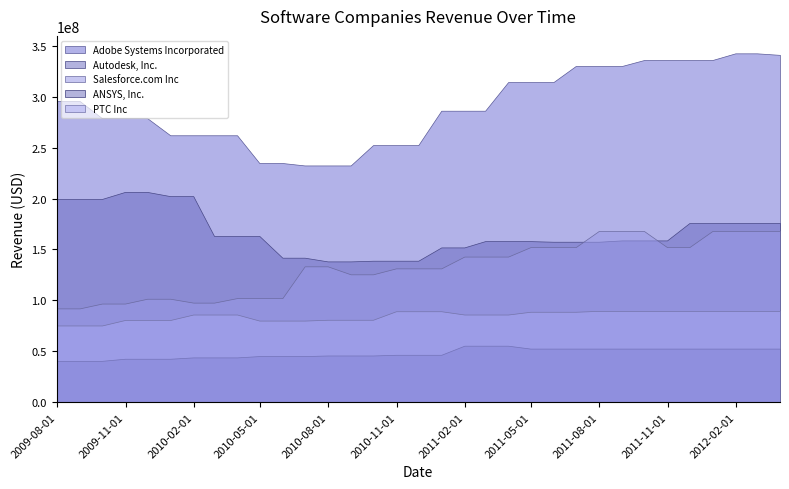

The Salesforce.com Inc series shows 92162333.3 at 2009-07-31. True or false?

True